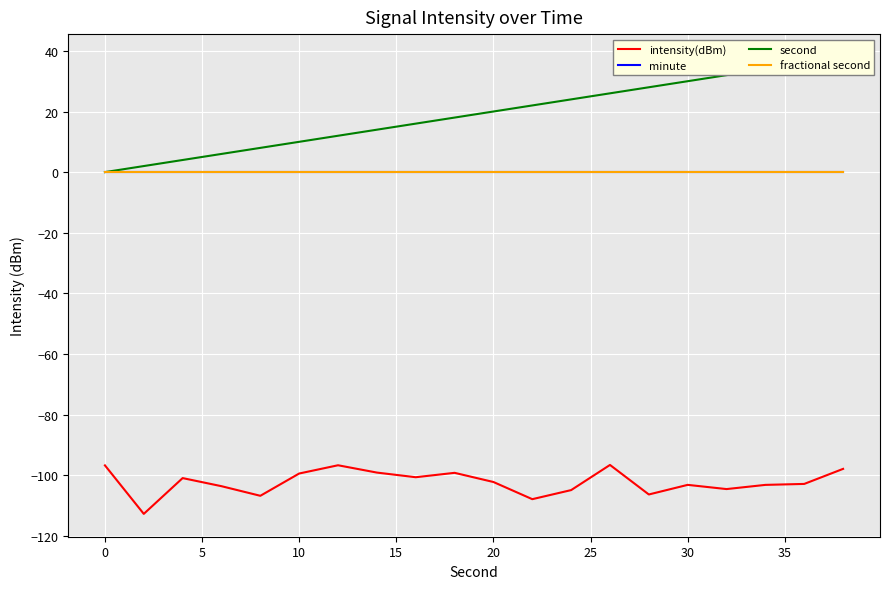

True or false: intensity(dBm) has a value of -65.8 at 35.

False